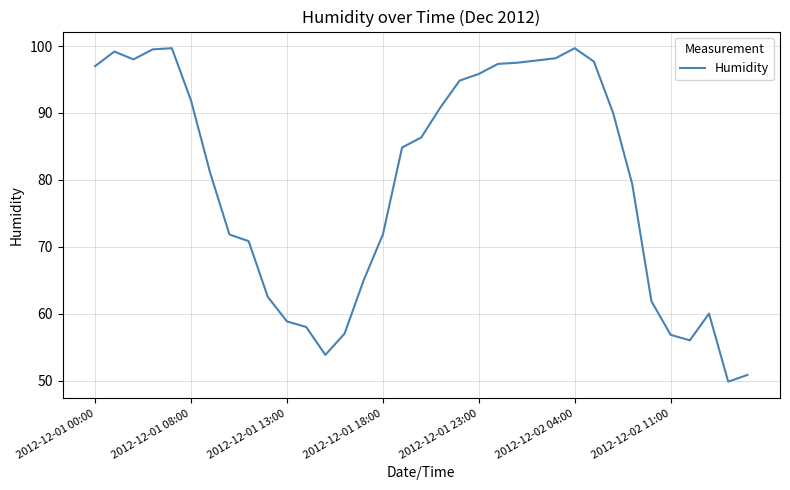

What is the average value?

79.5